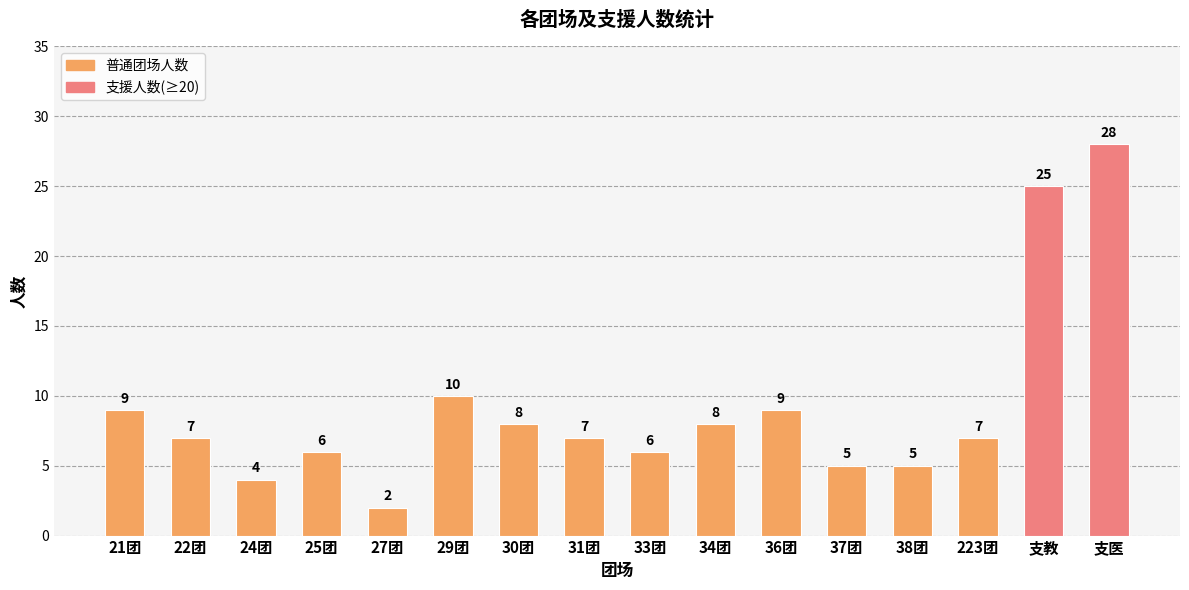

Reading left to right, list all the values displayed in this chart.

9	7	4	6	2	10	8	7	6	8	9	5	5	7	25	28